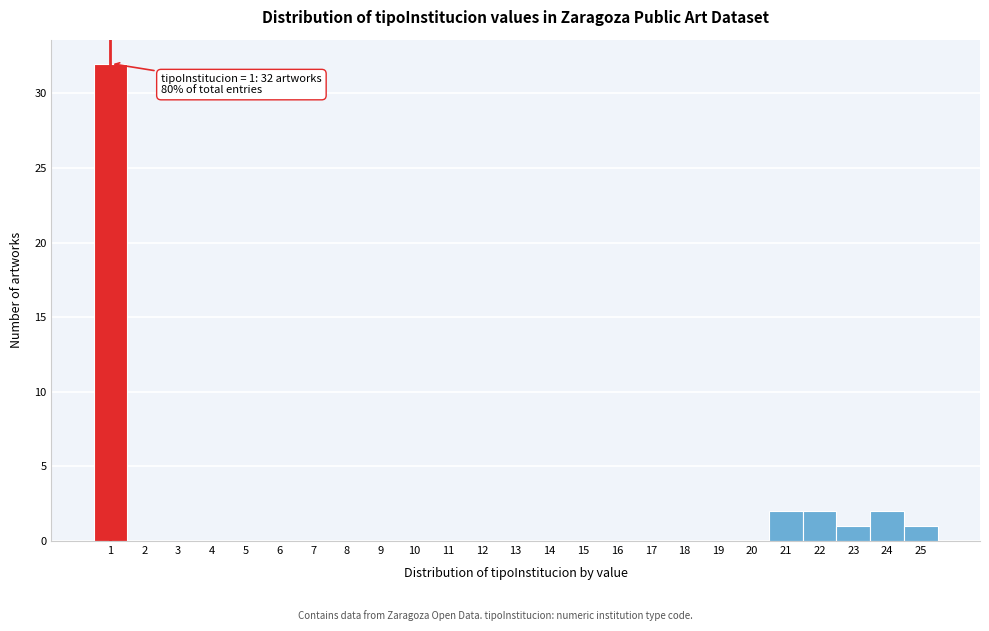

Which range on the x-axis has the tallest bar?

0.5 to 1.5